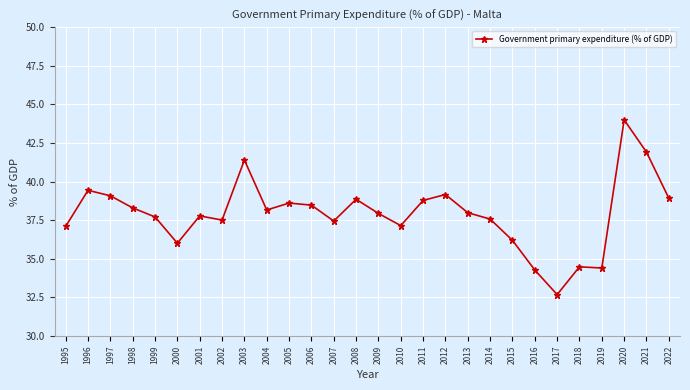

What is the difference between the values at 1996 and 2003?

2.0